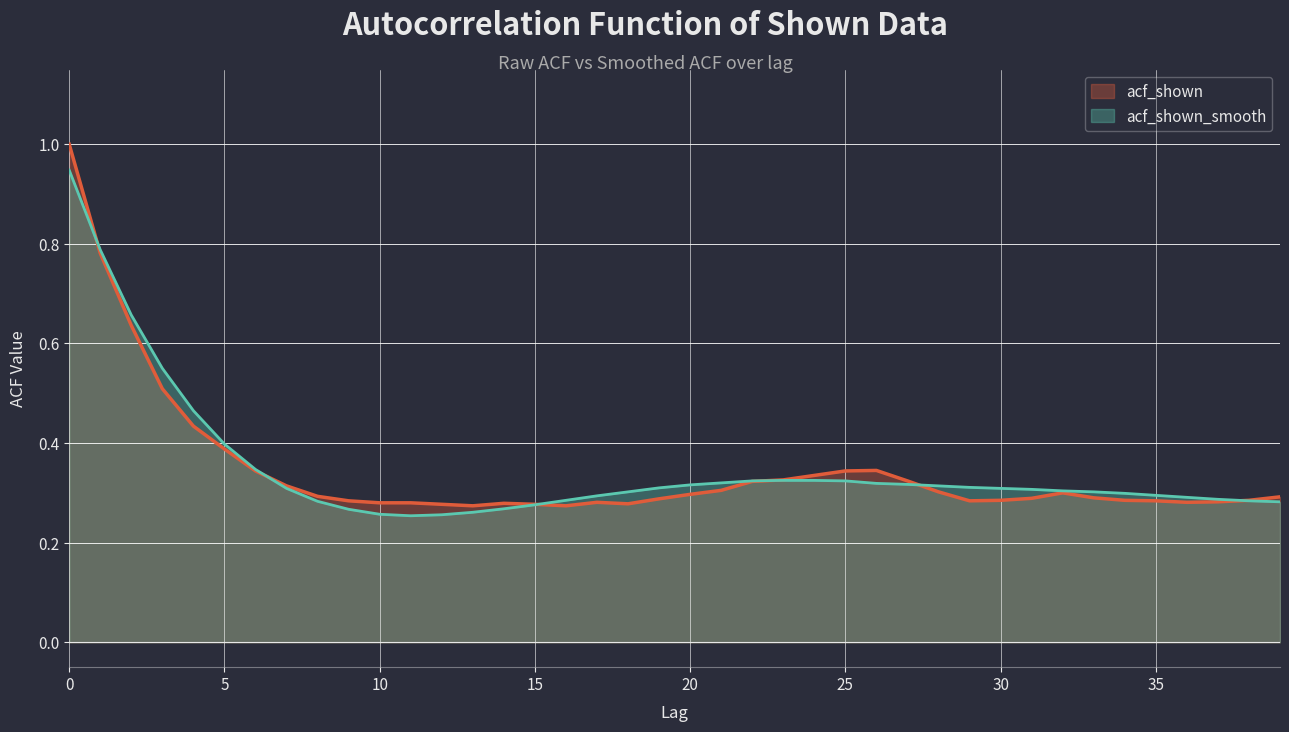

List the series in order of their overall mean, lowest first.

acf_shown, acf_shown_smooth